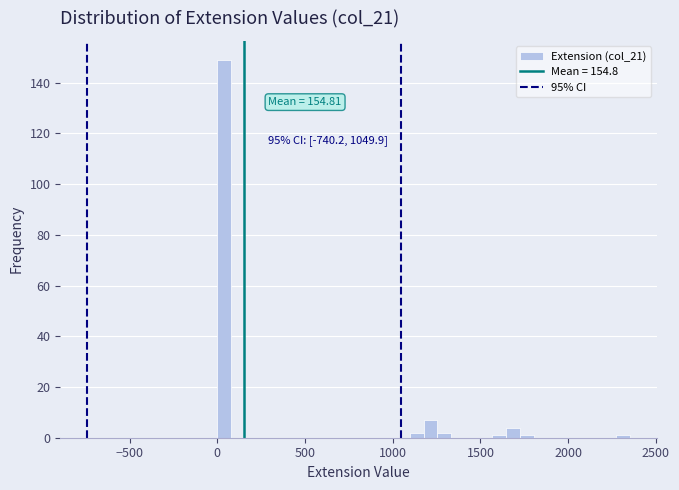

Read against the x-axis, roughly where is the centre of the tallest bar?

50